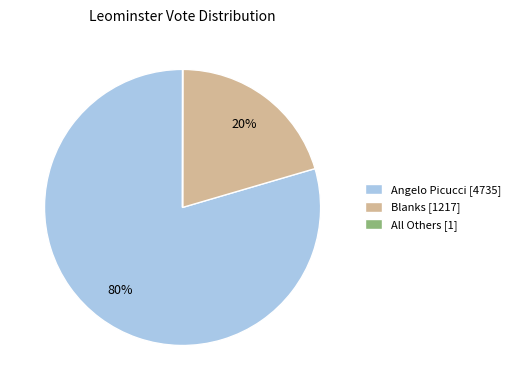

Is it true that Angelo Picucci is 91% of the pie?

False